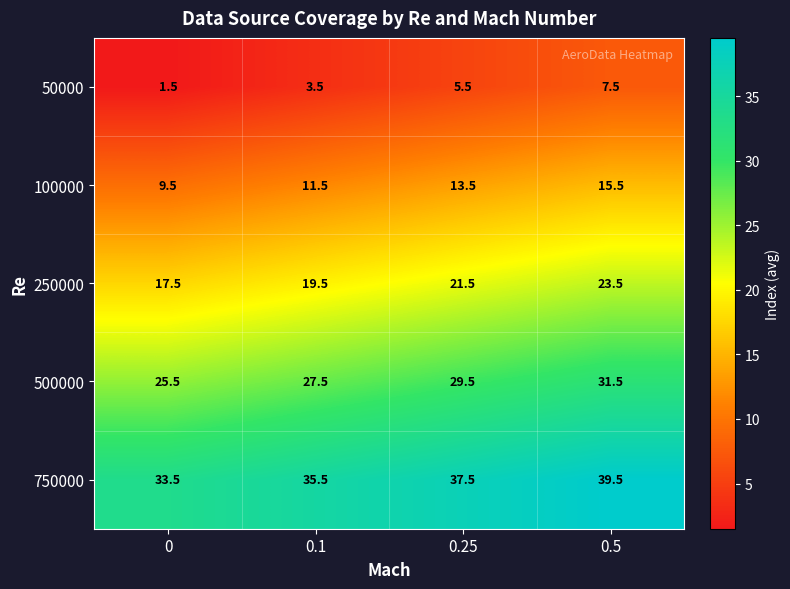

At which category does the chart reach its peak across all series?

0.5